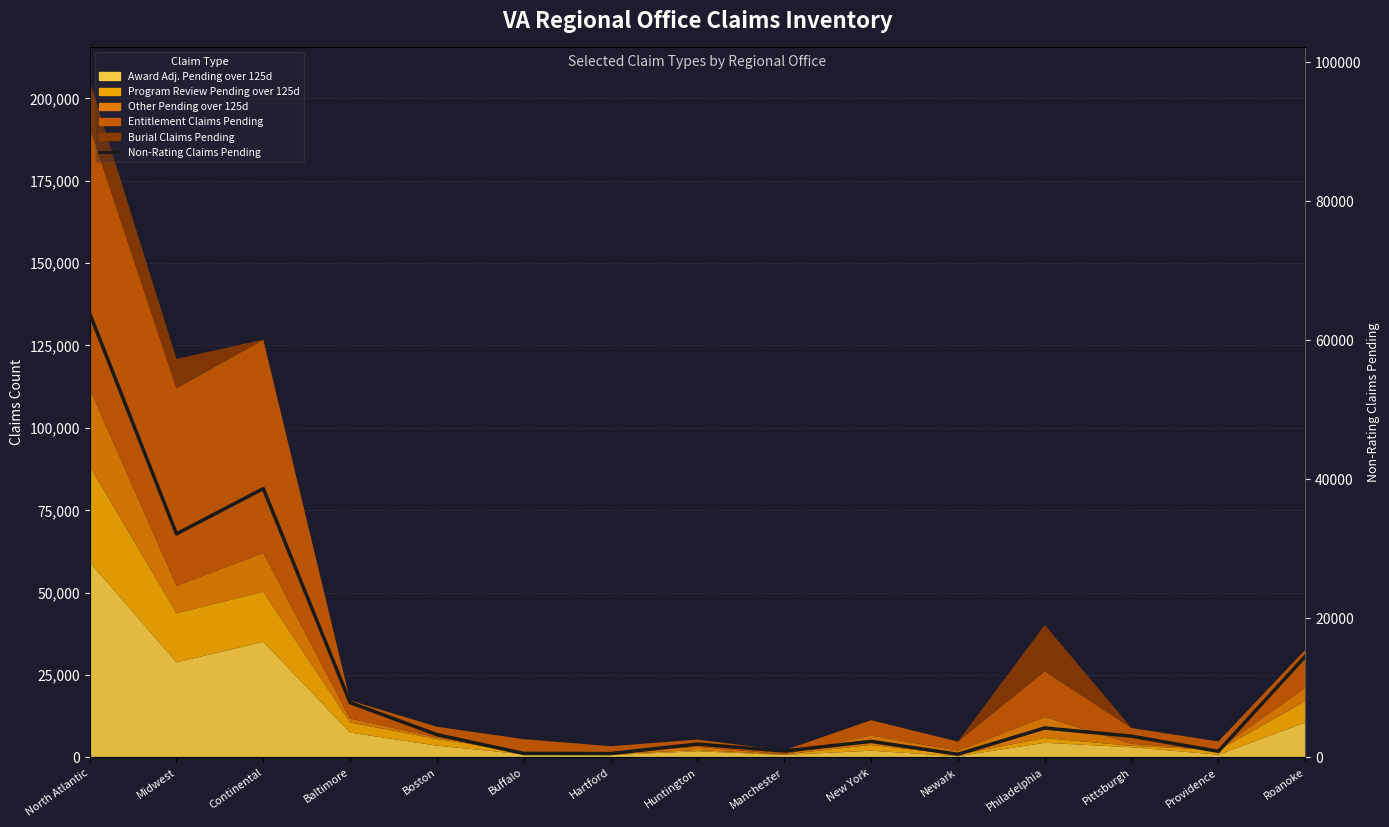

Which has a higher value, Huntington or North Atlantic?

North Atlantic